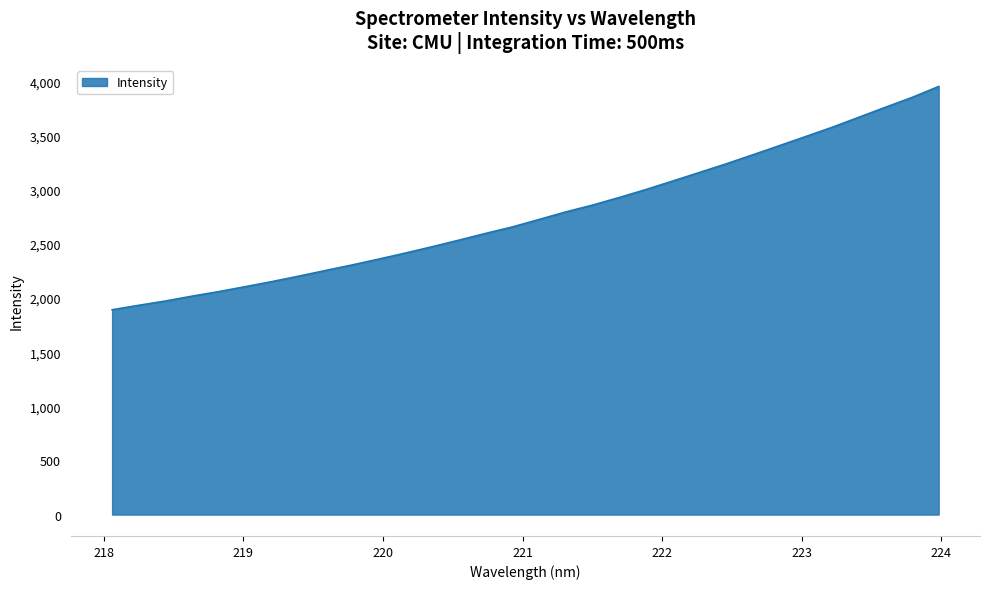

Does the chart have visible grid lines?

Yes